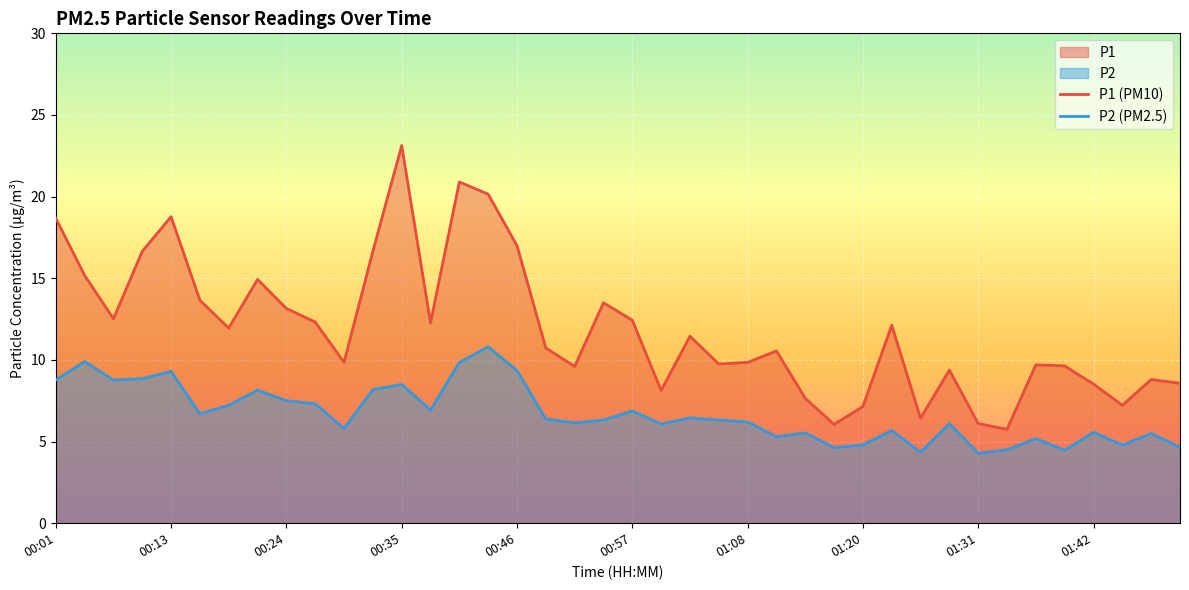

At which label does P2 first exceed 6?

00:01